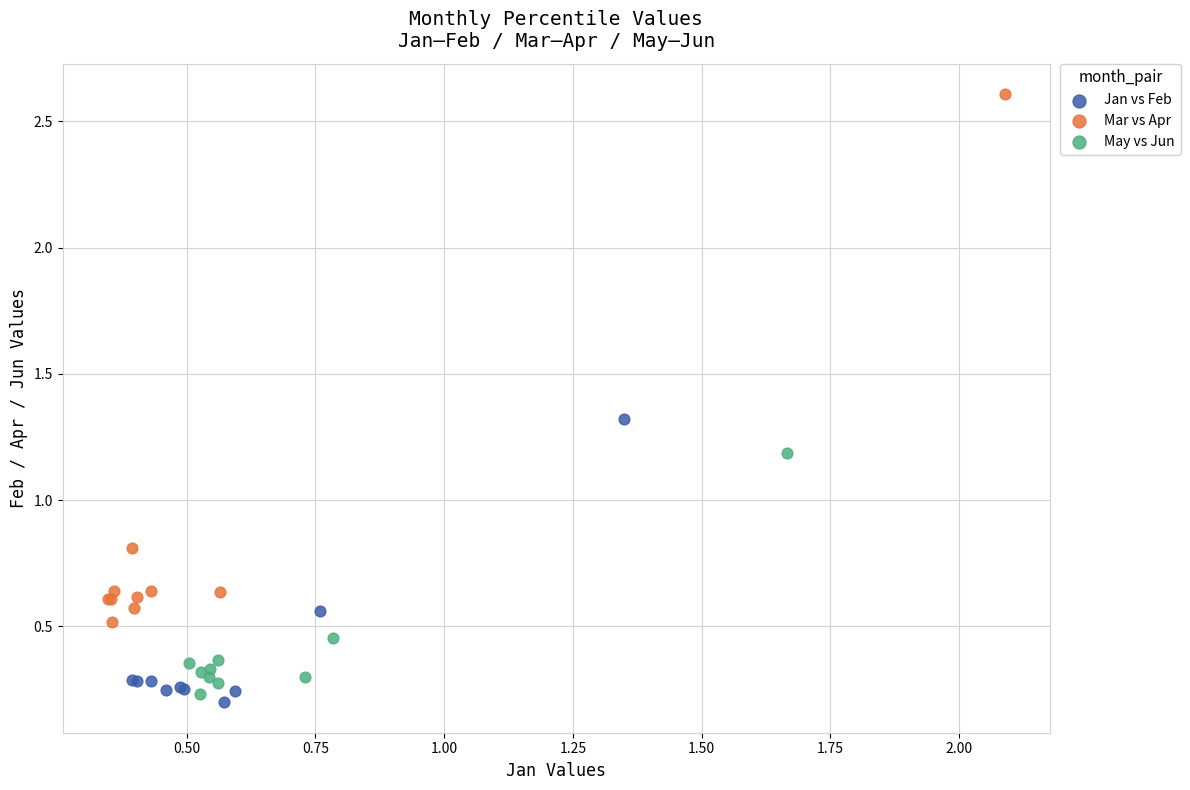

What are all the series names shown in the legend?

Jan vs Feb, Mar vs Apr, May vs Jun